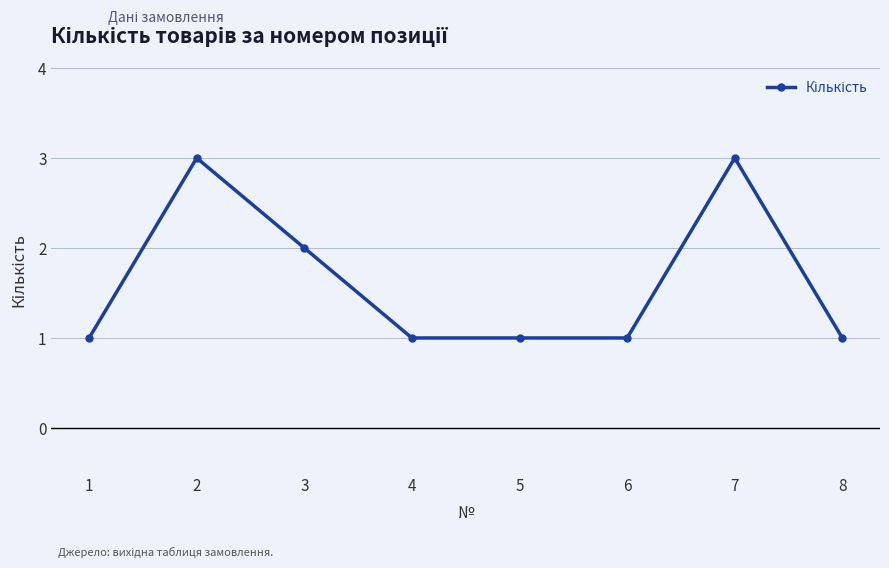

What is the change in value from 1 to 2?

+2